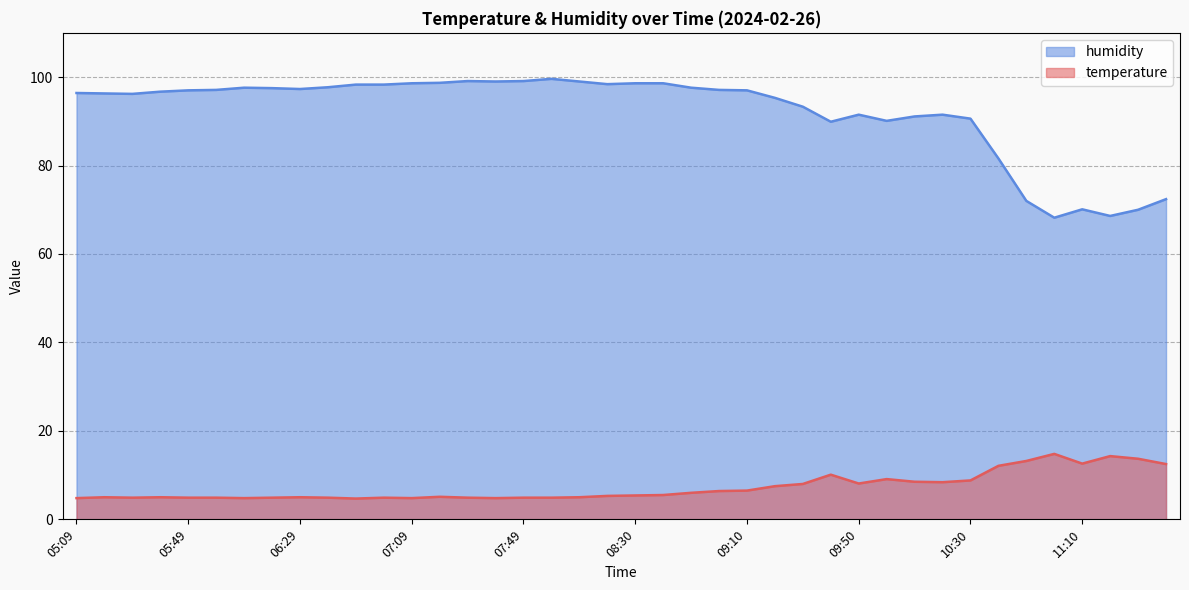

Which has a higher value, 06:39 or 11:20?

11:20